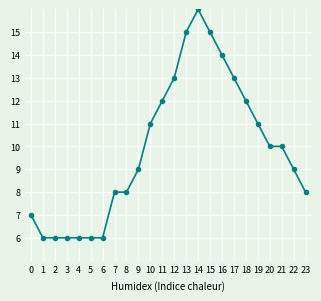

What is the minimum value shown in the chart?

6